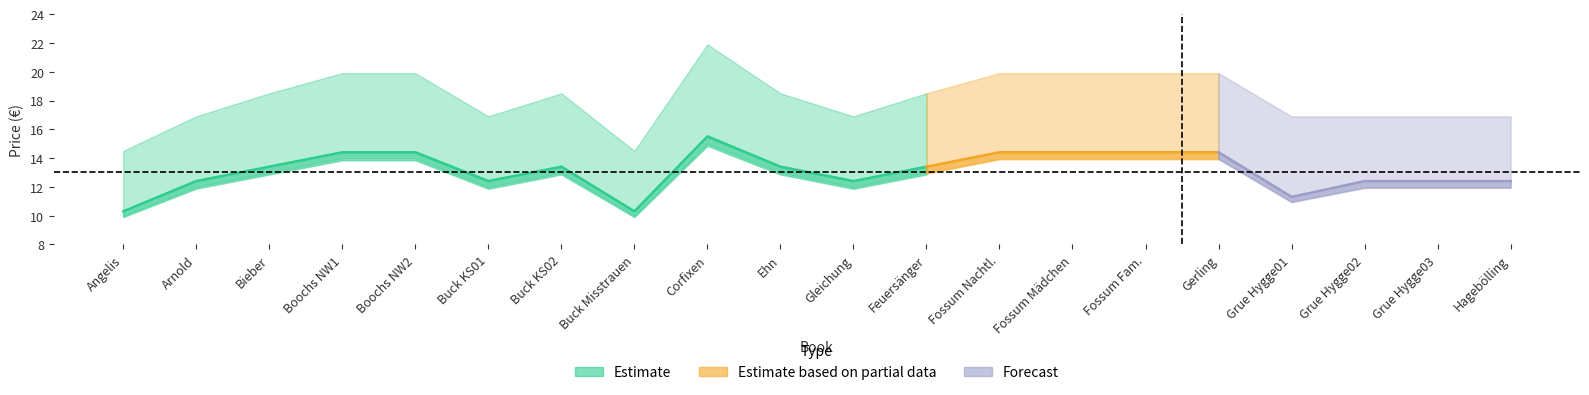

What is the value of the Preis A point at the 18th from the left?

12.4